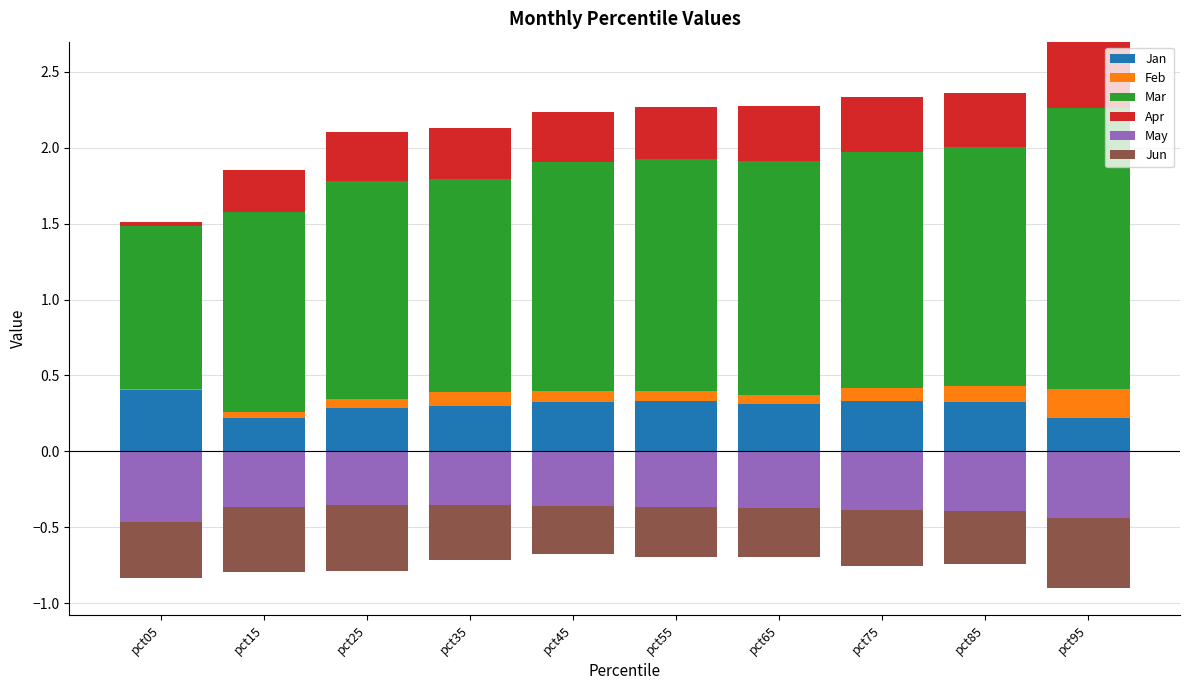

What is the sum of the Jan values at pct35 and pct75?

0.6